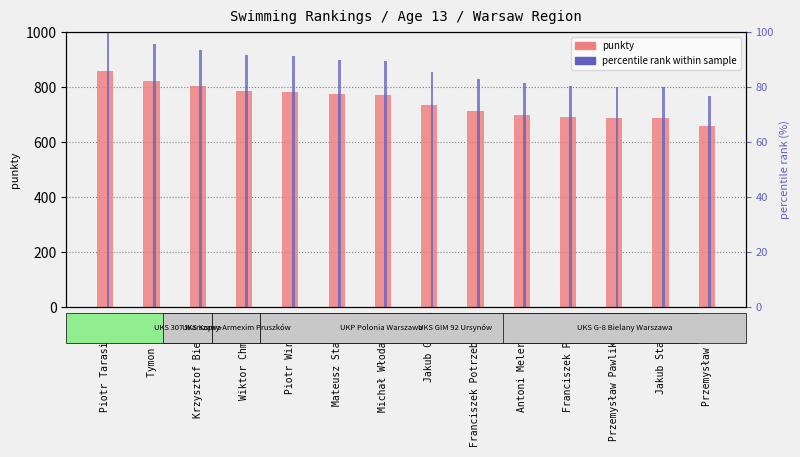

What position from the right is Przemysław Boruc?

1